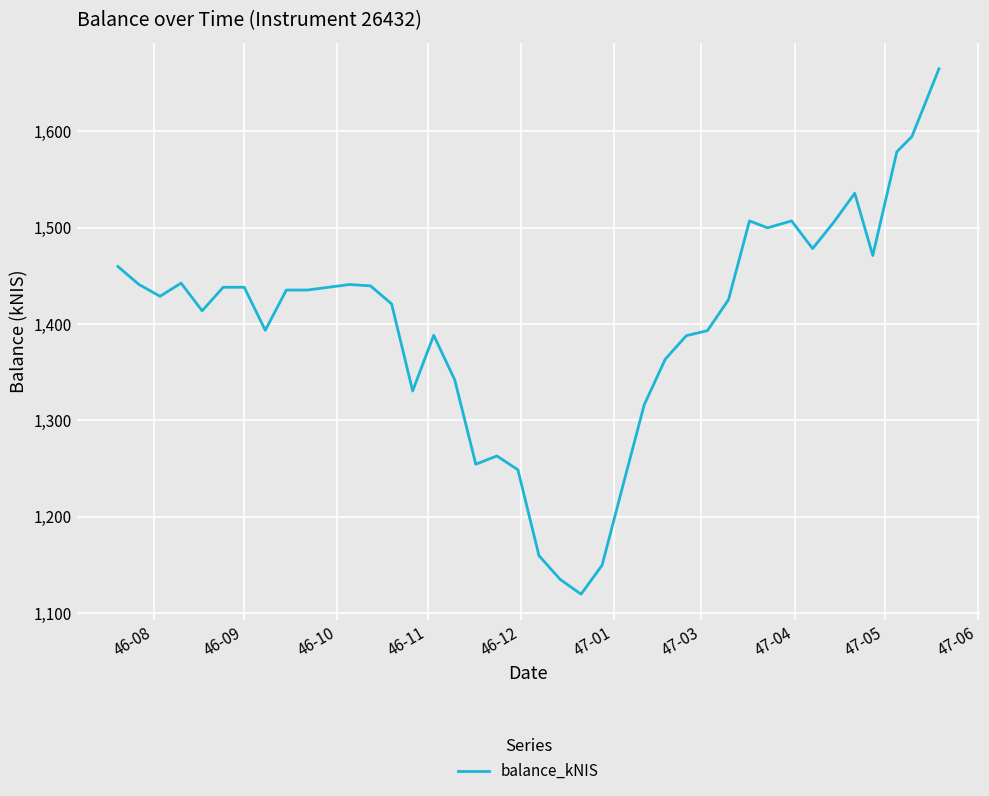

What is the difference between the maximum and minimum values?

545.4